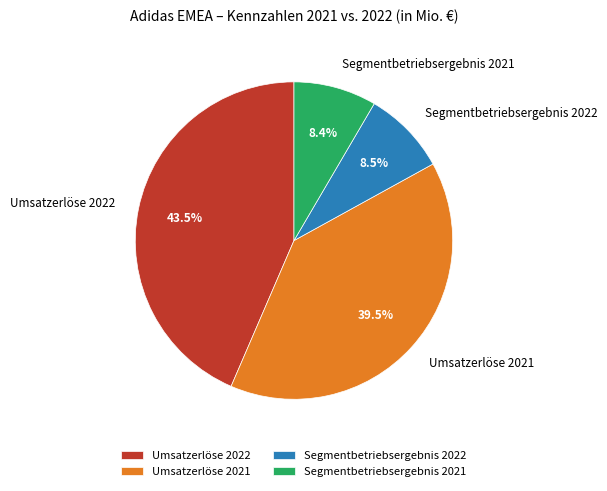

How many segments does this pie chart have?

4